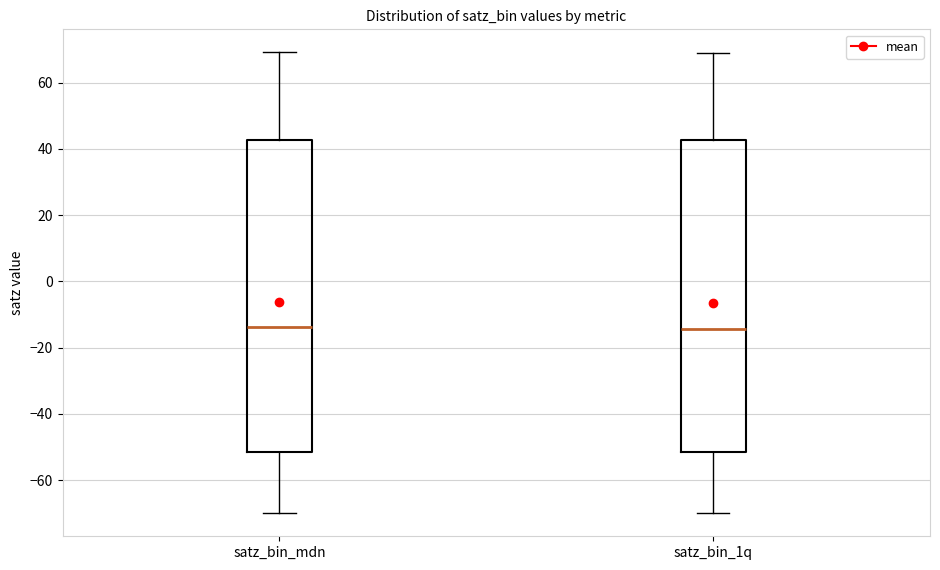

Reading left to right, read every box against the y-axis: the position of its median line, the range the box covers, and the ends of its whiskers. The values are not printed on the chart, so give them approximately, as read against the axis.

satz_bin_mdn: median -14, box -52 to 42, whiskers -70 to 70
satz_bin_1q: median -14, box -52 to 42, whiskers -70 to 68